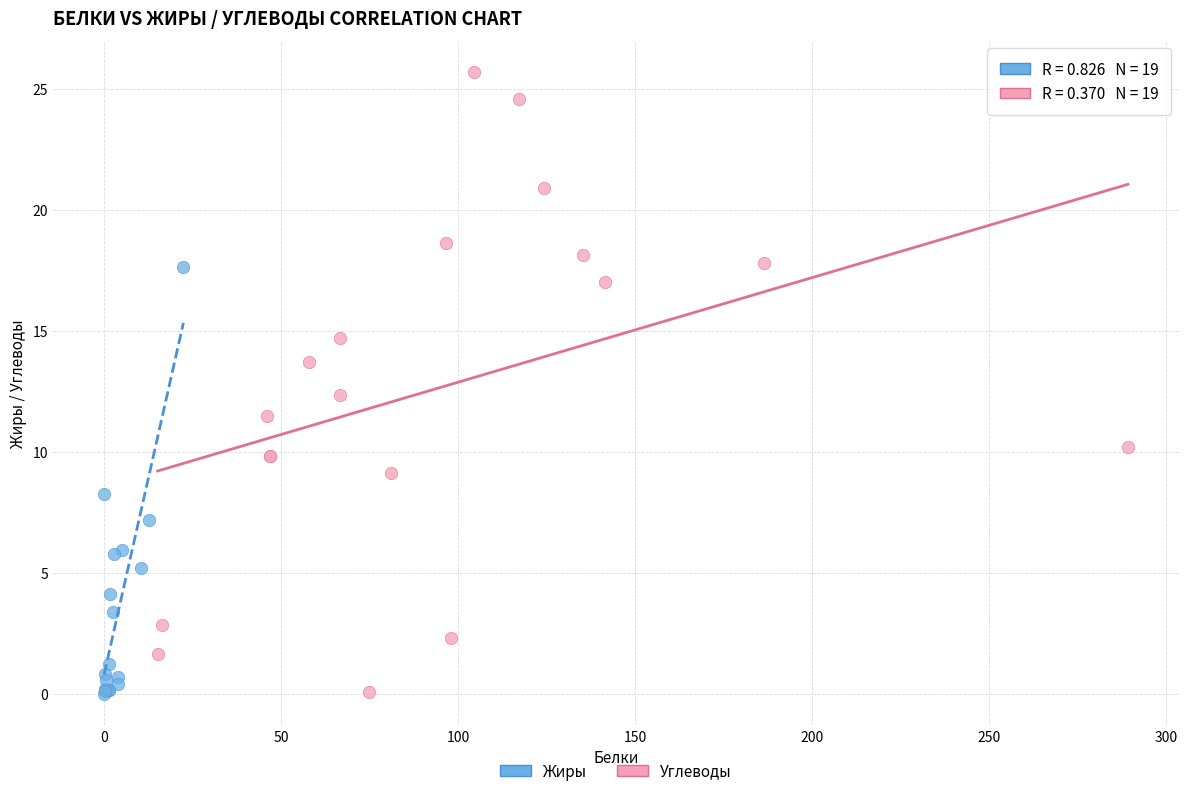

Which series has the largest Y range (max minus min)?

Углеводы